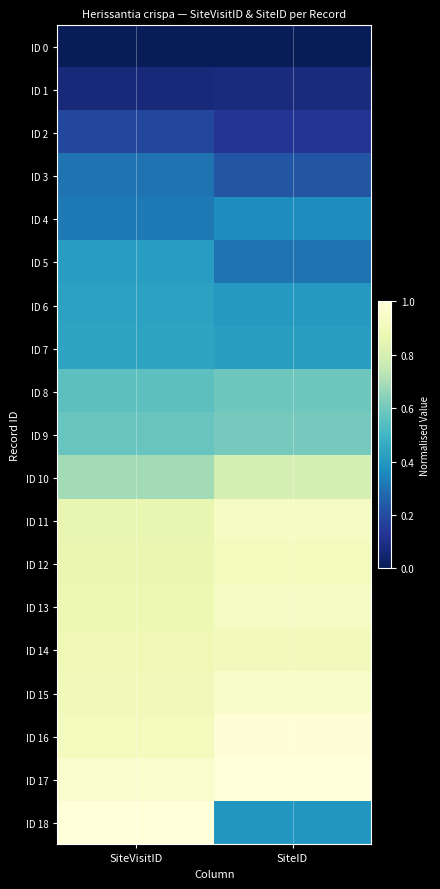

How many series are shown in this chart?

19